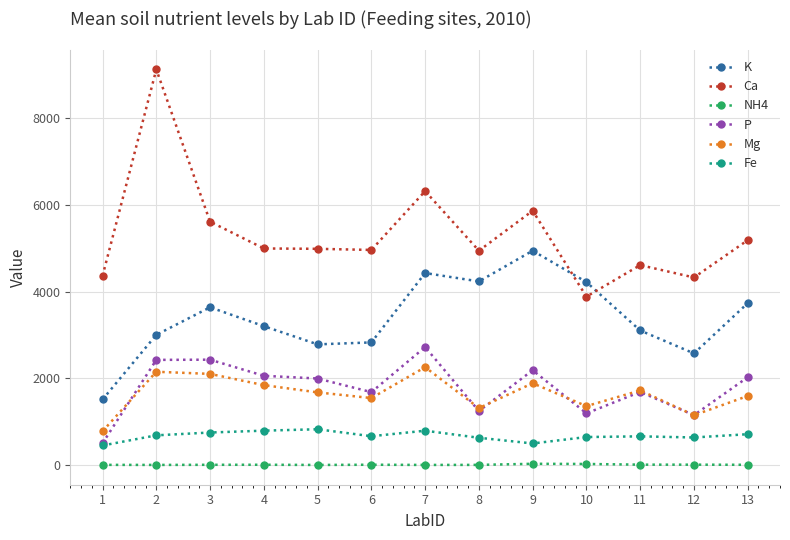

How many values in the K series exceed 3206?

7